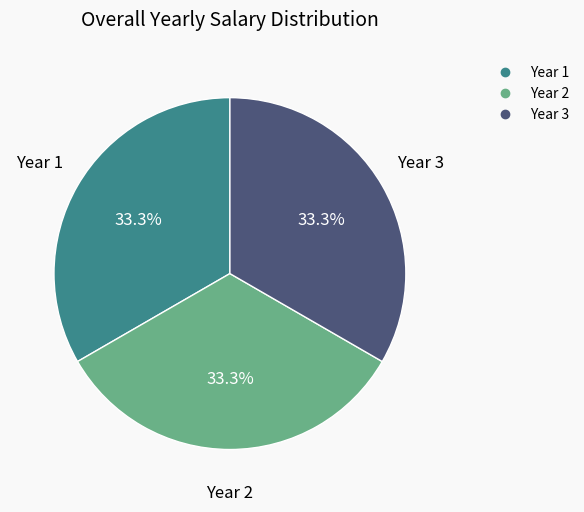

Count the number of slices in the pie.

3